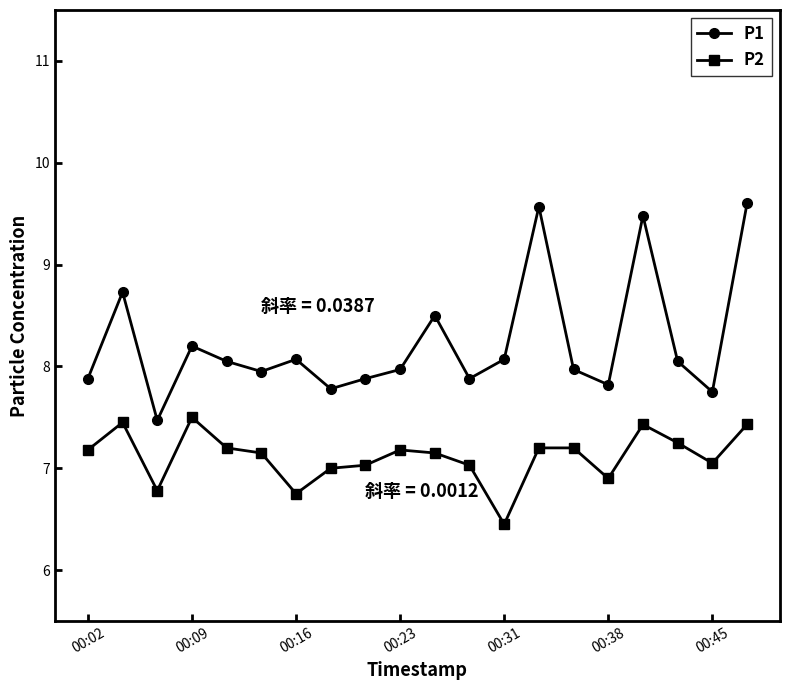

Rank the series by their average value, from lowest to highest.

P2, P1